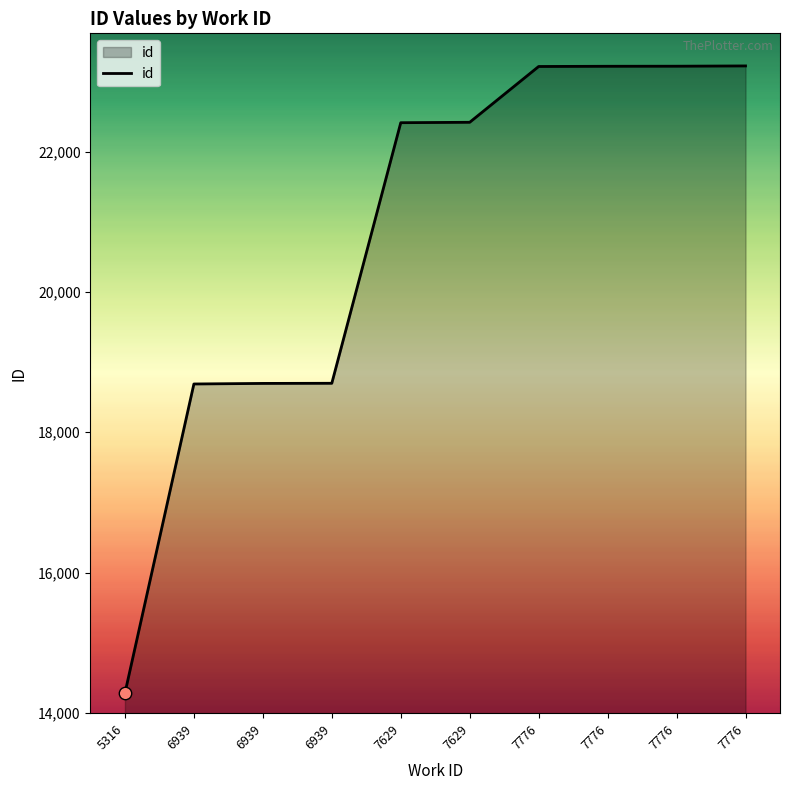

Approximately how many times larger is the value at 7629 compared to 5316?

1.6